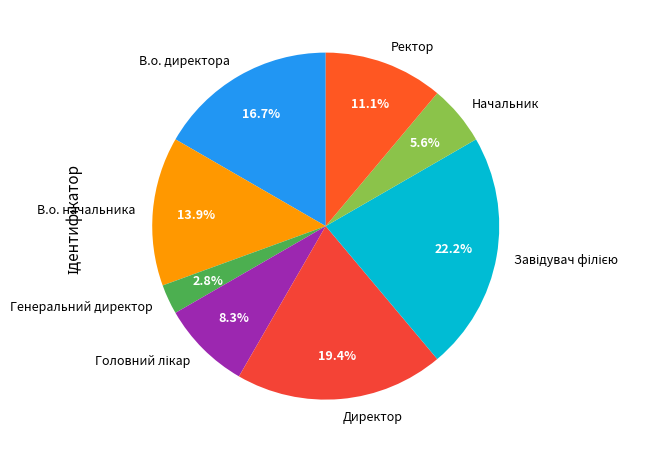

Combined, do Ректор and Директор account for over 50%?

No